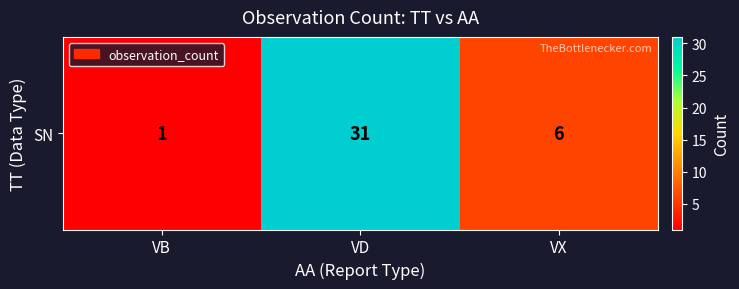

What is the smallest value displayed?

1